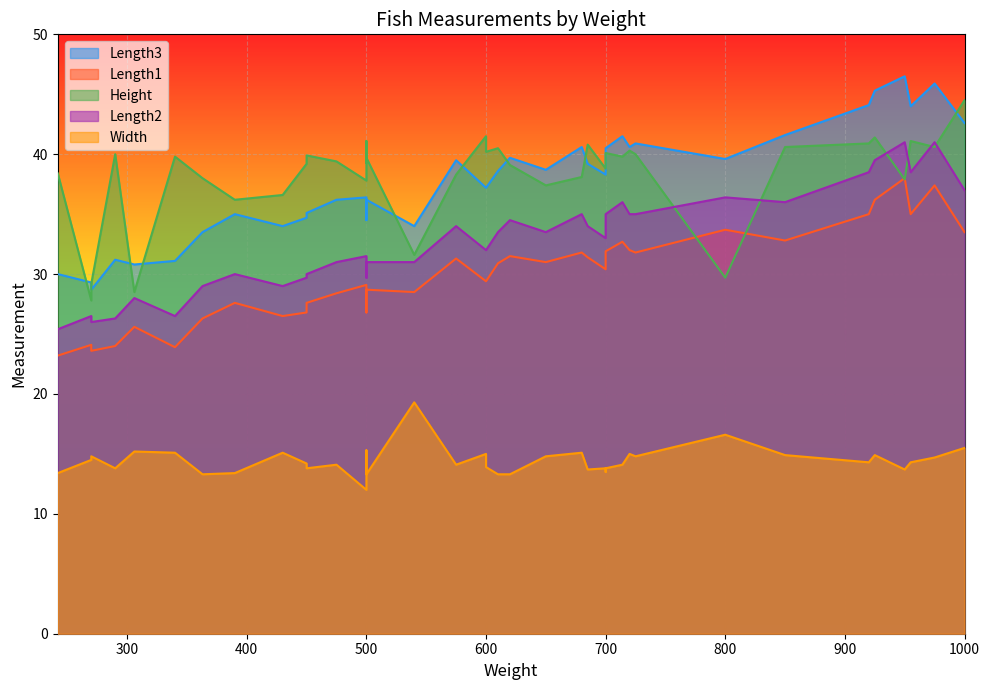

At how many categories does at least one series exceed 19?

39